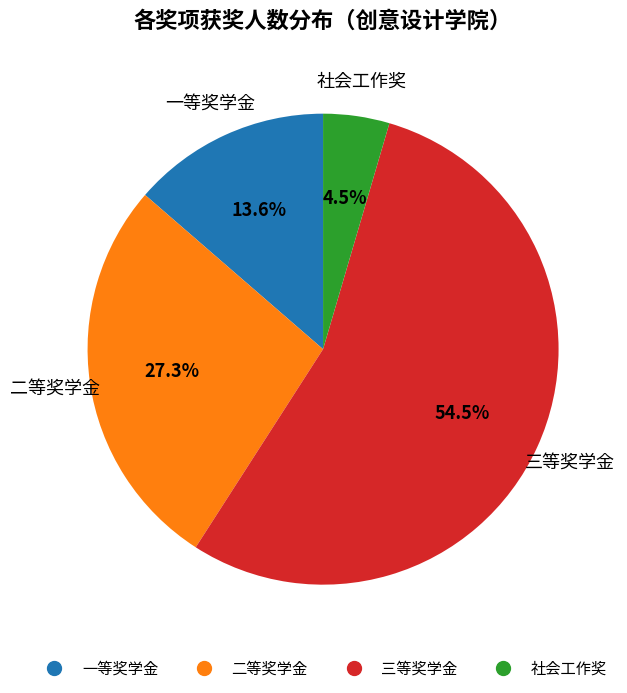

How many slices are in this pie chart?

4